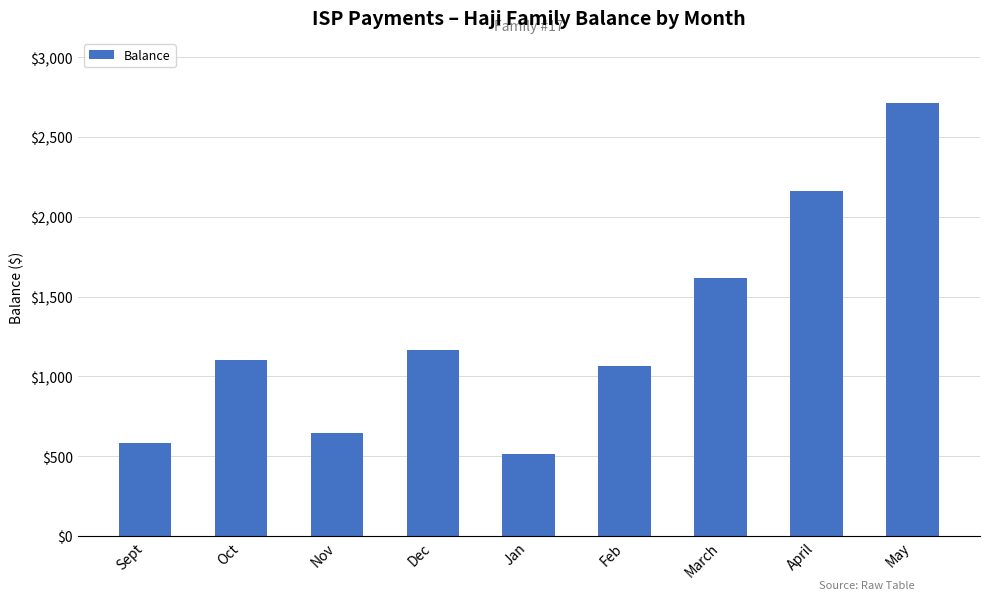

How many bars are there in total?

9